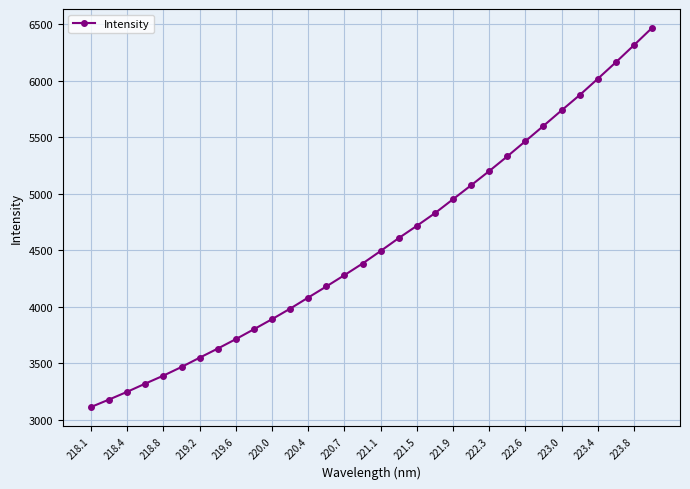

What is the greatest value displayed?

6465.6